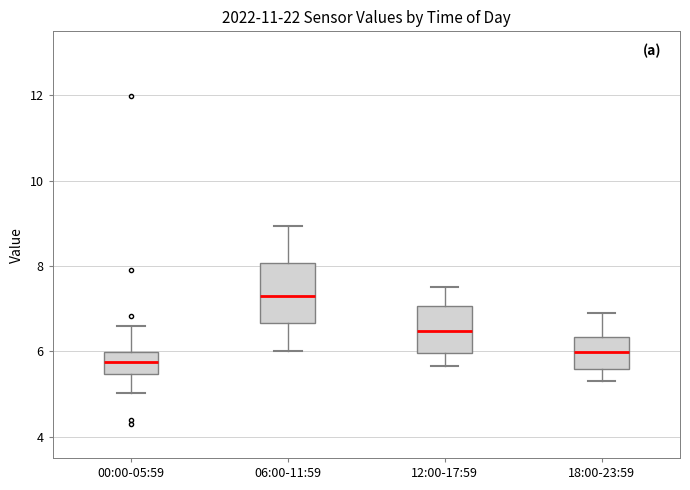

Comparing the boxes themselves (not the whiskers), which one is the tallest?

06:00-11:59